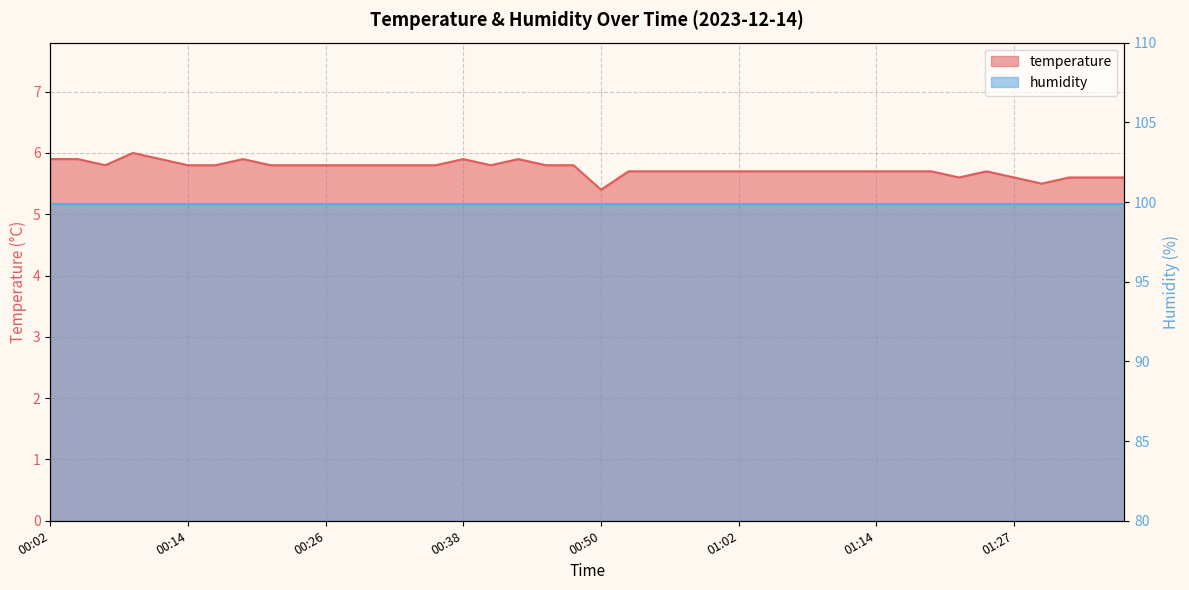

Does the chart have visible grid lines?

Yes